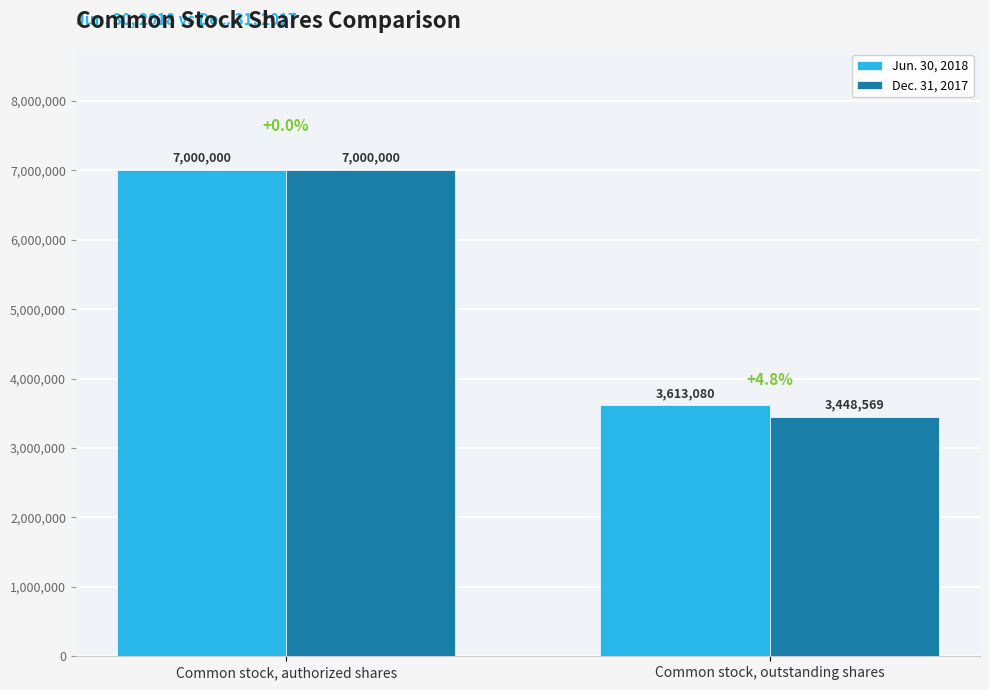

At which label is Dec. 31, 2017 closest to 5224284?

Common stock, outstanding shares